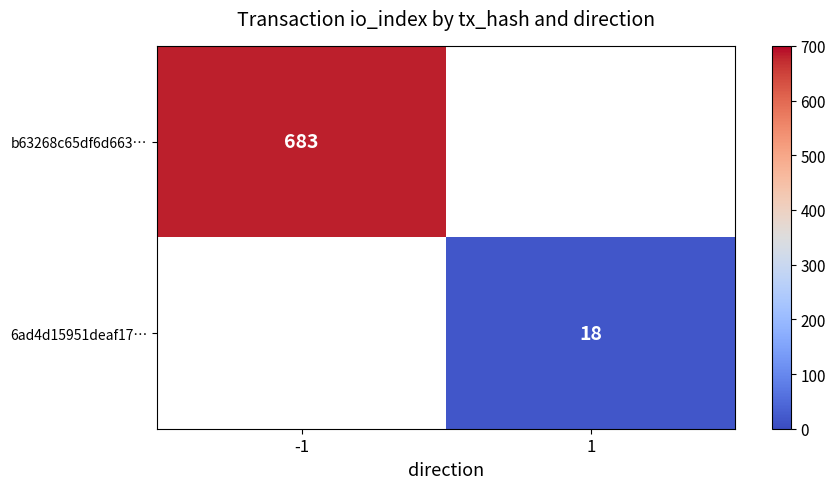

The value of 6ad4d15951deaf17… at 1 is 18. True or false?

True